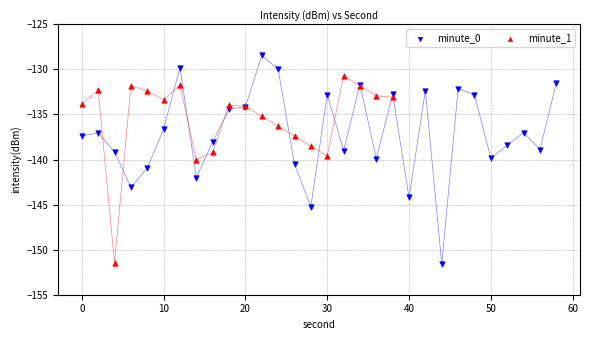

Which series reaches the maximum Y coordinate?

minute_0